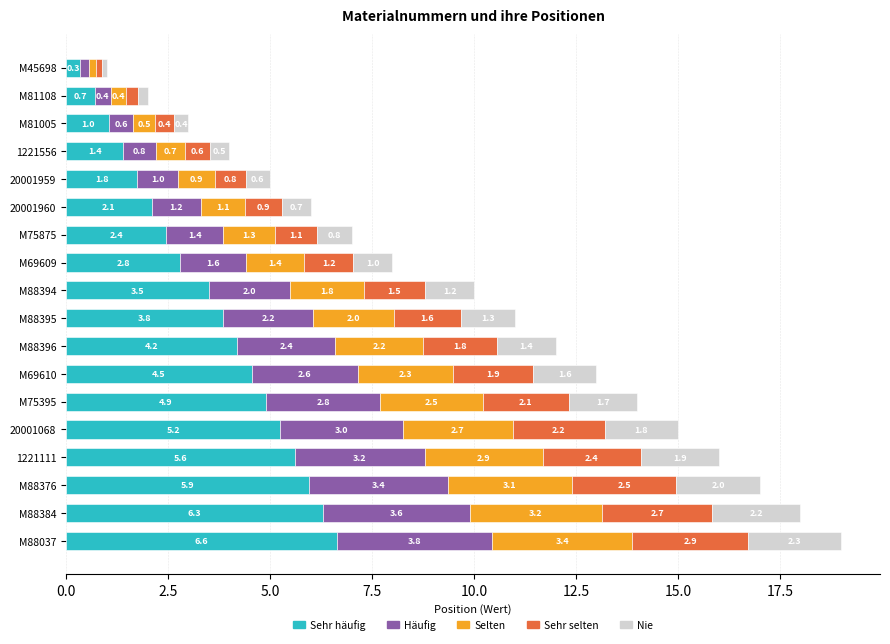

True or false: Sehr häufig has a value of 2.1 at 20001960.

True